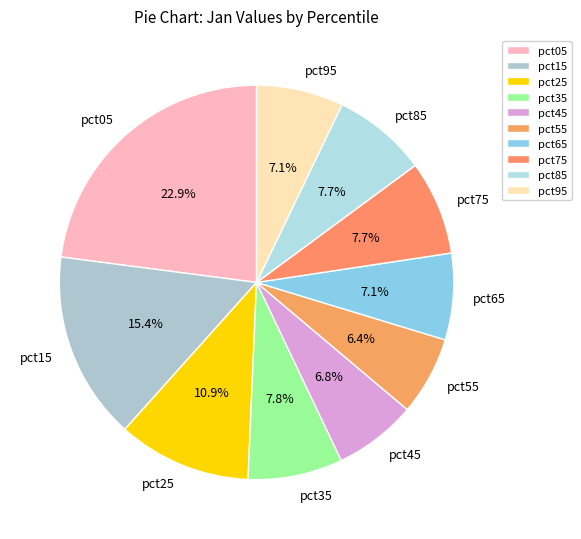

Approximately how many times larger is the value at pct05 compared to pct65?

3.2